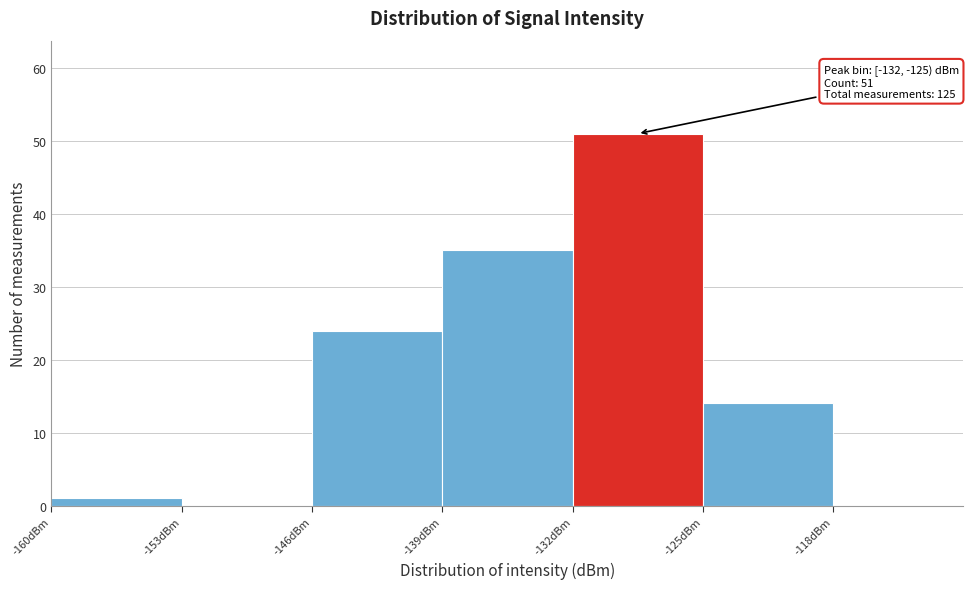

Which range on the x-axis has the tallest bar?

-132 to -125